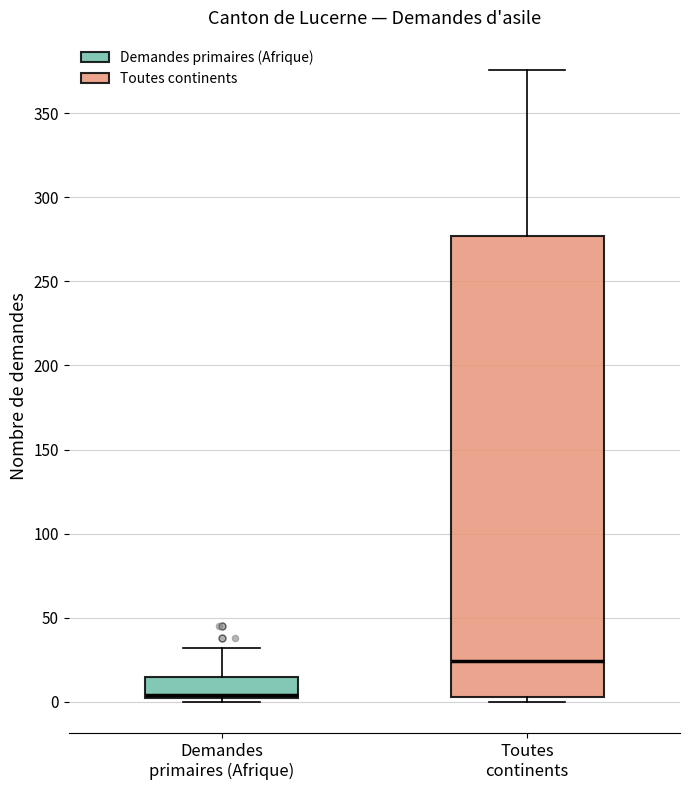

Reading left to right, transcribe this box plot: for each box, give where its median line is, the range the box spans, and where its two whiskers end, as read against the y-axis. The values are not printed on the chart, so give them approximately, as read against the axis.

Demandes primaires (Afrique): median 5, box 0 to 15, whiskers 0 (just below the box's lower edge) to 30
Toutes continents: median 25, box 5 to 275, whiskers 0 to 375